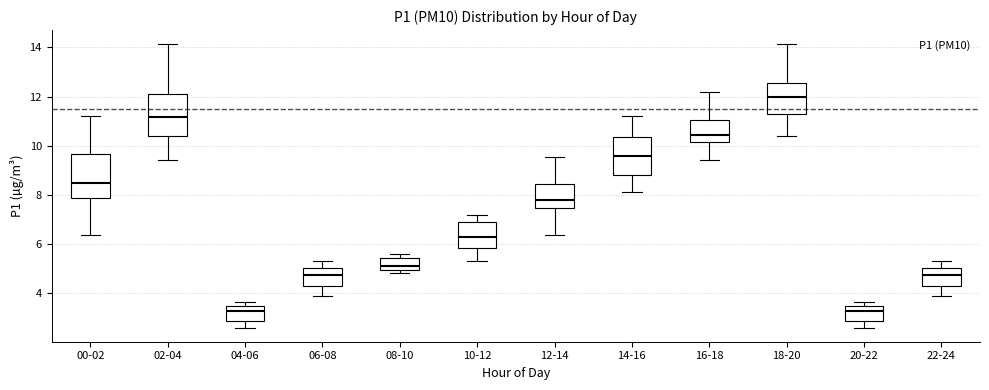

Reading left to right, transcribe this box plot: for each box, give where its median line is, the range the box spans, and where its two whiskers end, as read against the y-axis. The values are not printed on the chart, so give them approximately, as read against the axis.

00-02: median 8.6, box 7.8 to 9.6, whiskers 6.4 to 11.2
02-04: median 11.2, box 10.4 to 12.0, whiskers 9.4 to 14.2
04-06: median 3.2, box 2.8 to 3.4, whiskers 2.6 to 3.6
06-08: median 4.8, box 4.4 to 5.0, whiskers 3.8 to 5.4
08-10: median 5.2, box 5.0 to 5.4, whiskers 4.8 to 5.6
10-12: median 6.2, box 5.8 to 7.0, whiskers 5.4 to 7.2
12-14: median 7.8, box 7.4 to 8.4, whiskers 6.4 to 9.6
14-16: median 9.6, box 8.8 to 10.4, whiskers 8.2 to 11.2
16-18: median 10.4, box 10.2 to 11.0, whiskers 9.4 to 12.2
18-20: median 12.0, box 11.4 to 12.6, whiskers 10.4 to 14.2
20-22: median 3.2, box 2.8 to 3.4, whiskers 2.6 to 3.6
22-24: median 4.8, box 4.4 to 5.0, whiskers 3.8 to 5.4